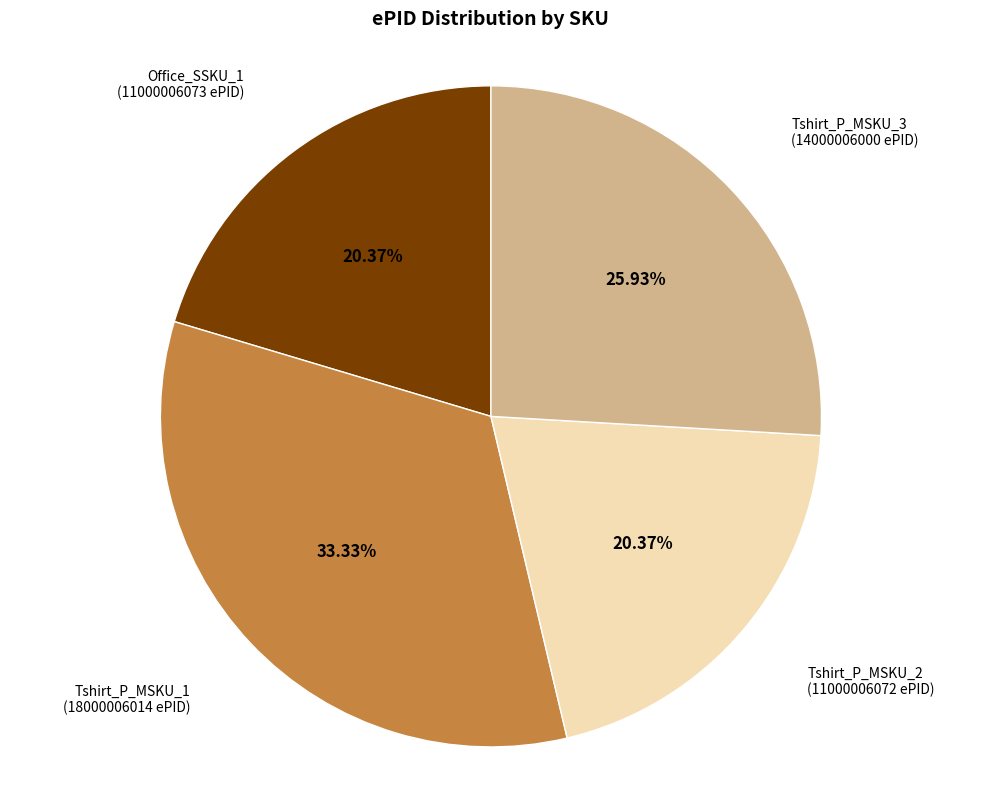

Is there any slice that represents more than half of the pie?

No